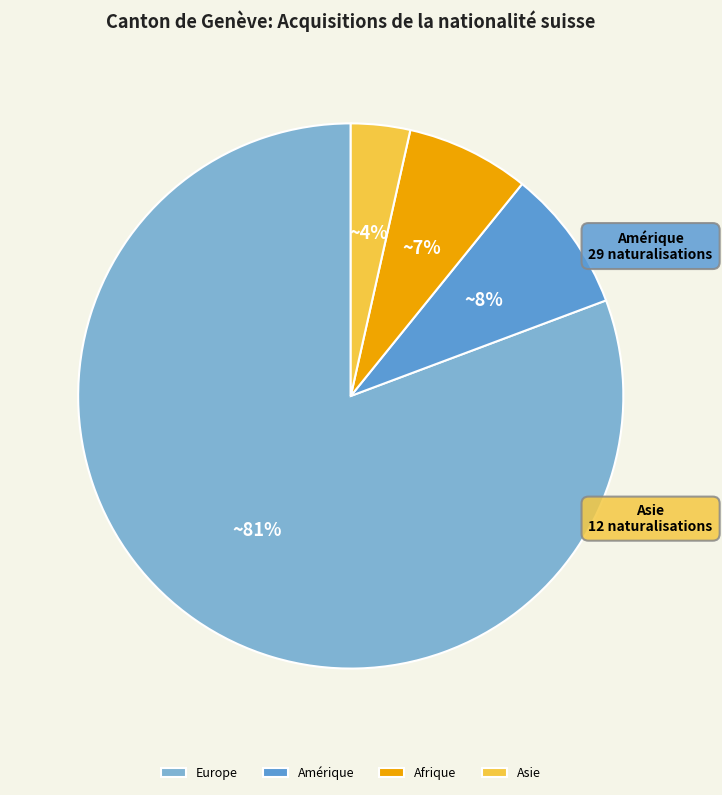

To the nearest percent, what portion does Amérique represent?

8%